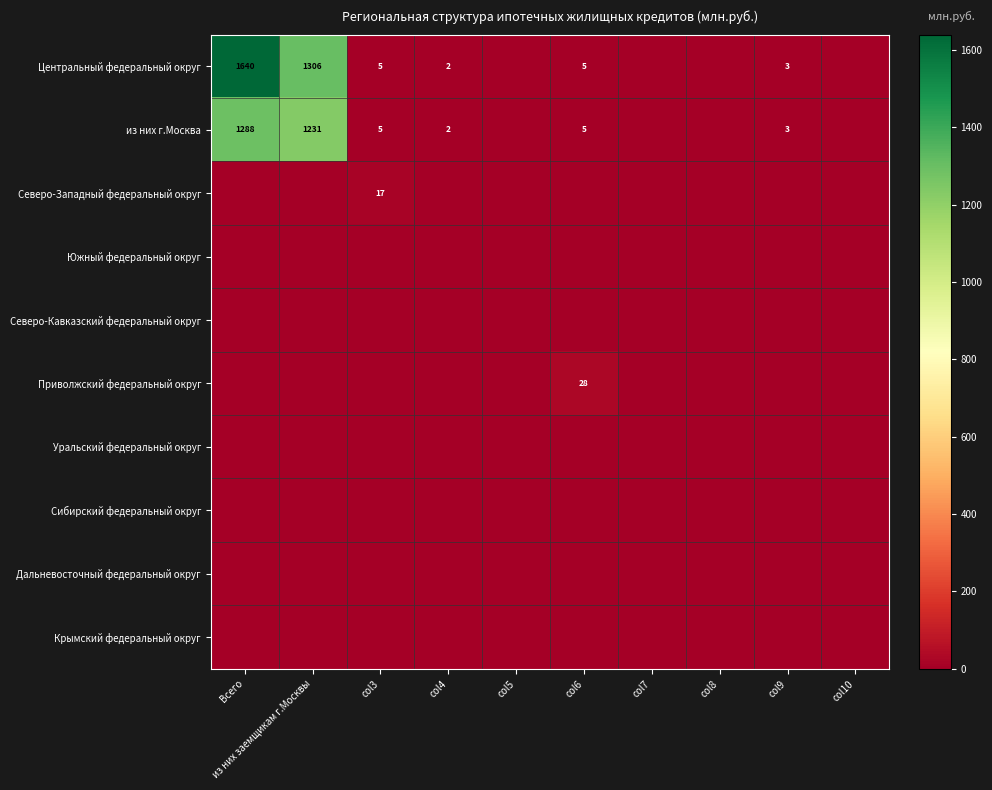

List the labels in order of Центральный федеральный округ value, largest first.

Всего, из них заемщикам г.Москвы, col3, col6, col9, col4, col5, col7, col8, col10